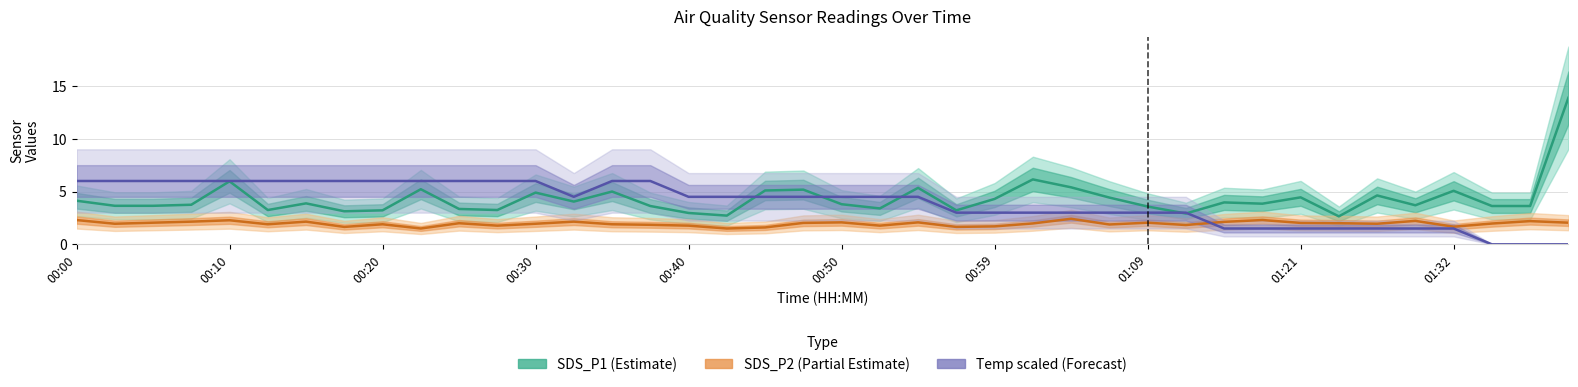

Reading right to left, transcribe all the data shown in this chart.

SDS_P1 (Estimate): 13.9	3.6	3.6	5.1	3.7	4.6	2.6	4.5	3.9	4.0	2.9	3.6	4.4	5.4	6.2	4.3	3.2	5.3	3.4	3.8	5.2	5.1	2.7	3.0	3.6	5.0	4.0	4.9	3.2	3.4	5.2	3.2	3.1	3.9	3.2	6.0	3.8	3.6	3.6	4.1
SDS_P2 (Partial Estimate): 2.0	2.2	2.0	1.7	2.2	1.9	2.0	2.0	2.3	2.1	1.8	2.0	1.9	2.4	2.0	1.7	1.6	2.1	1.8	2.1	2.0	1.6	1.5	1.8	1.9	1.9	2.1	1.9	1.8	2.0	1.5	1.9	1.6	2.1	1.9	2.3	2.1	2.0	1.9	2.3
Temp (Forecast): 0.0	0.0	0.0	1.5	1.5	1.5	1.5	1.5	1.5	1.5	3.0	3.0	3.0	3.0	3.0	3.0	3.0	4.5	4.5	4.5	4.5	4.5	4.5	4.5	6.0	6.0	4.5	6.0	6.0	6.0	6.0	6.0	6.0	6.0	6.0	6.0	6.0	6.0	6.0	6.0